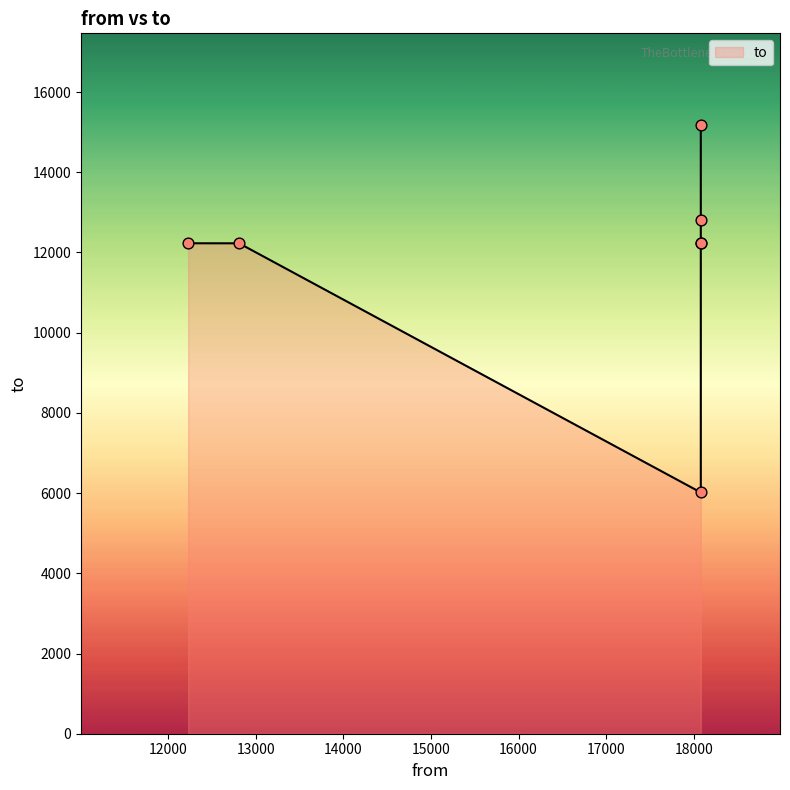

Which has a higher value, 18080 or 12229?

18080